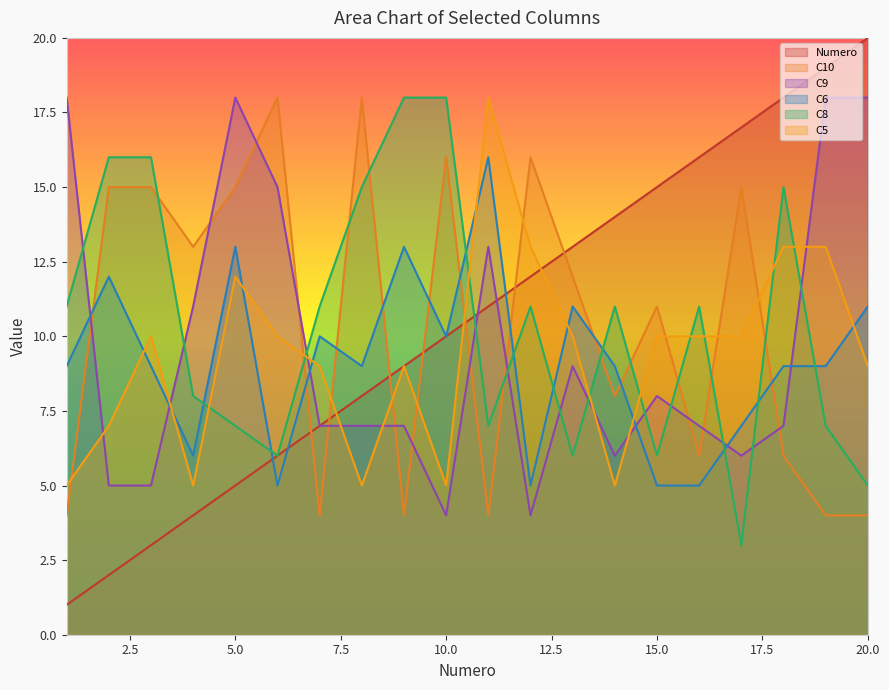

In C10, how many points are higher than both neighbors (excluding endpoints)?

6